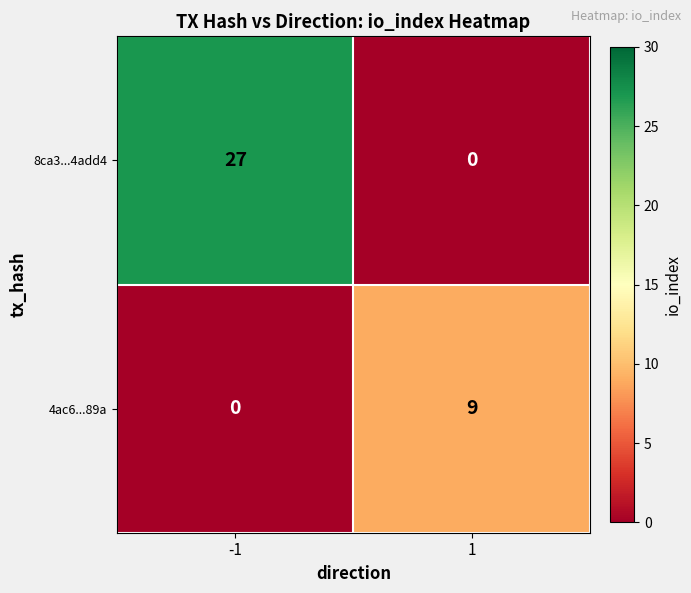

Which series has the widest spread of values?

8ca3...4add4